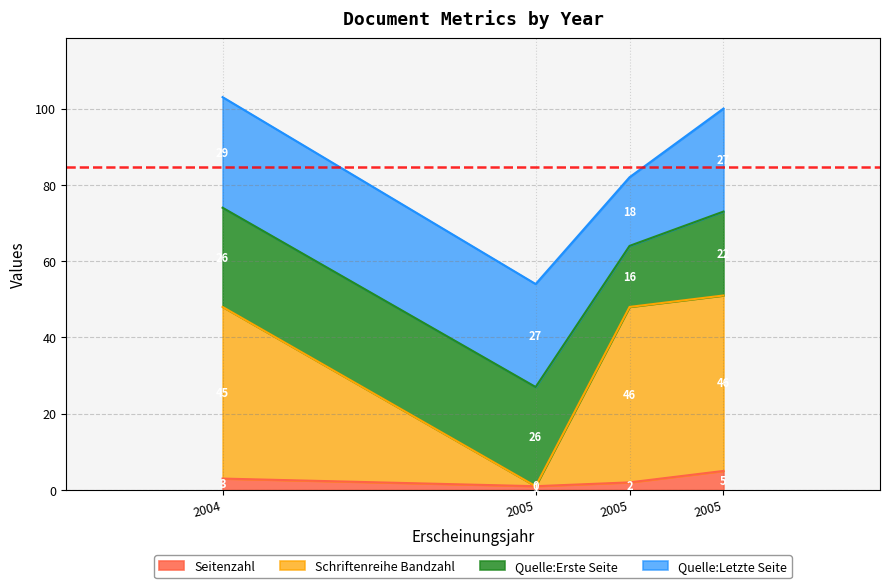

Does the chart have visible grid lines?

Yes